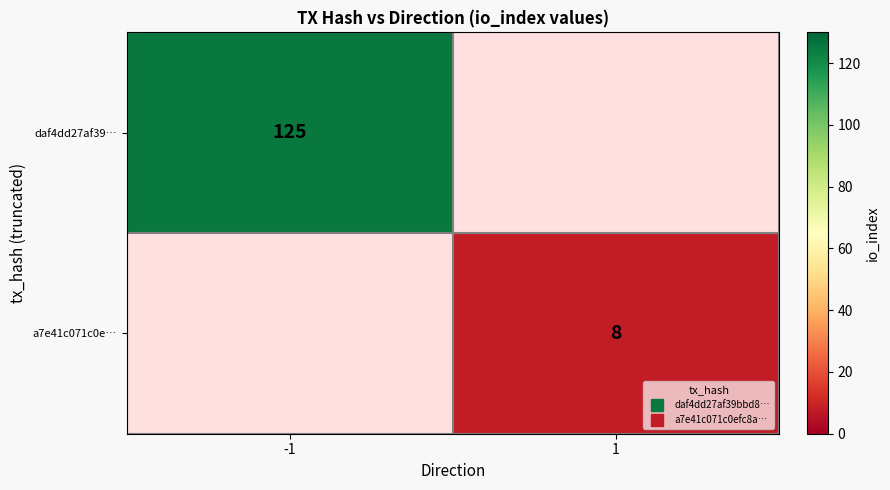

At how many categories does at least one series exceed 69?

1